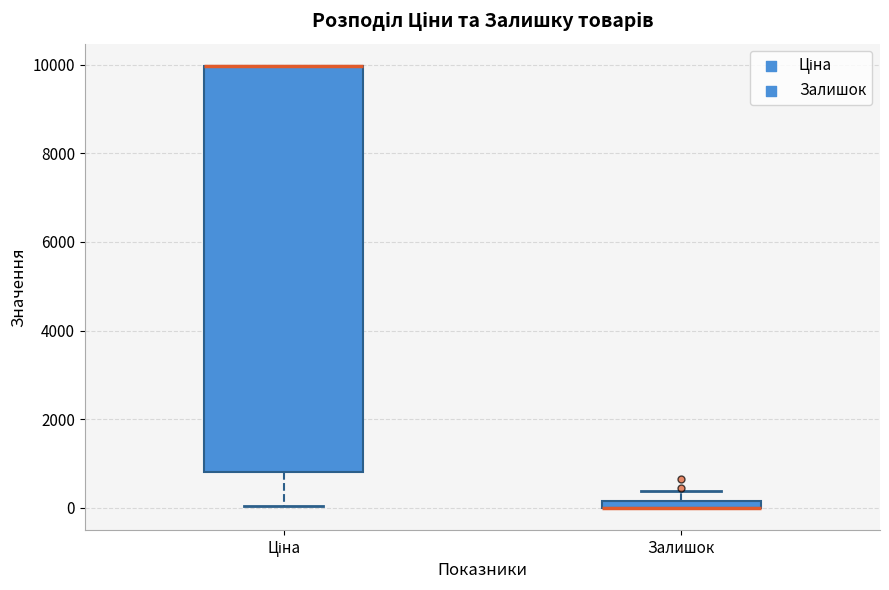

Which box is the tallest, from its lower edge to its upper edge?

Ціна